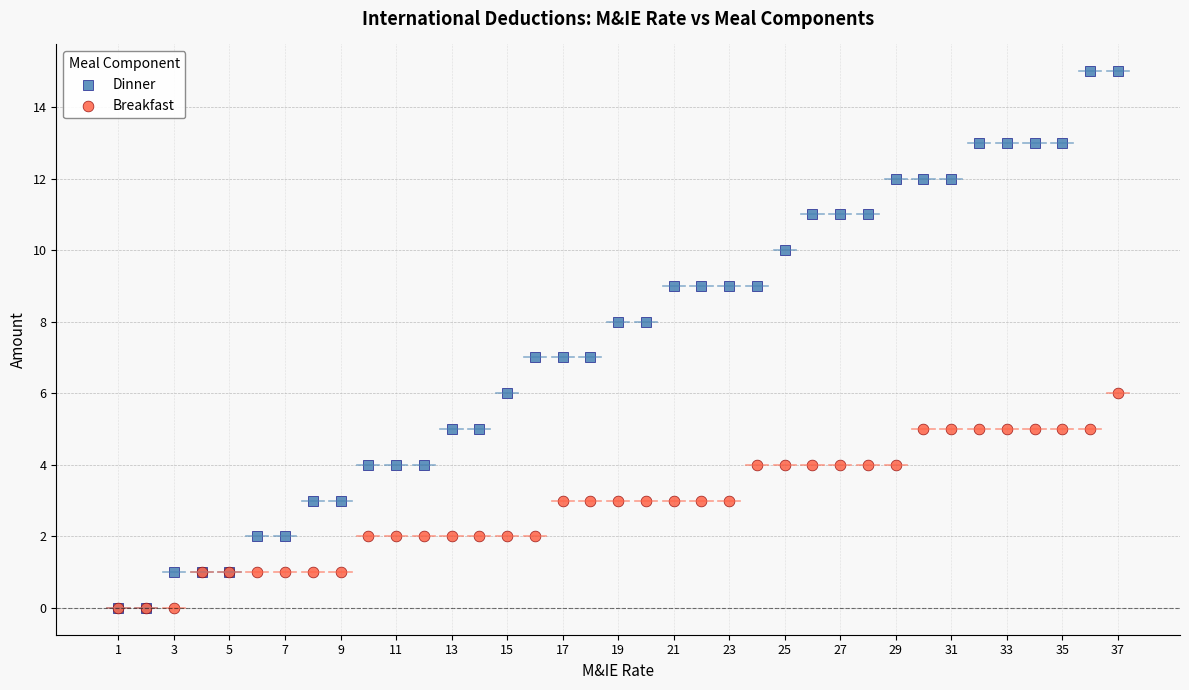

Which series contains the highest Y value?

Dinner